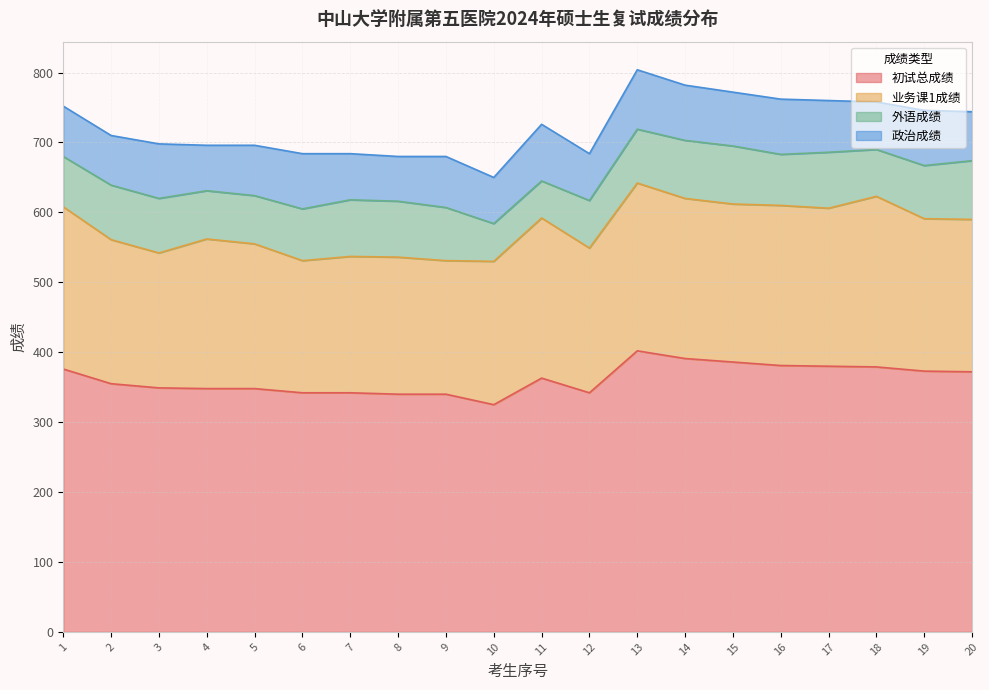

Between 17 and 19, which is larger?

17